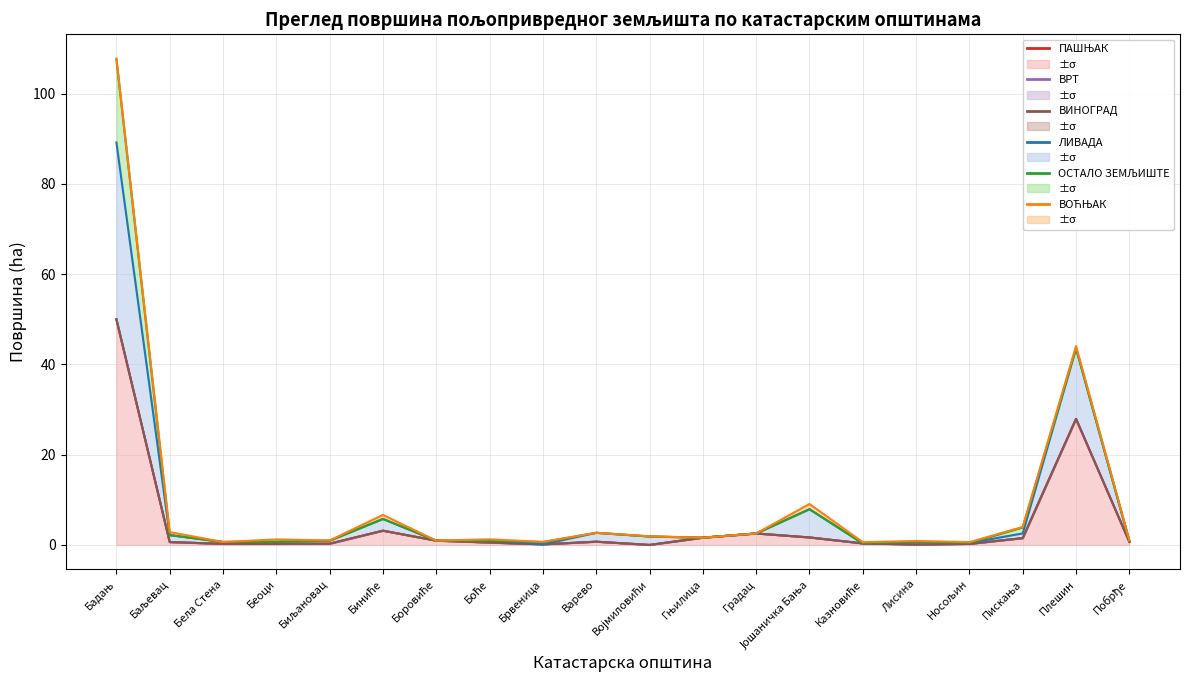

At which category does ВРТ reach its first local valley?

Беоци